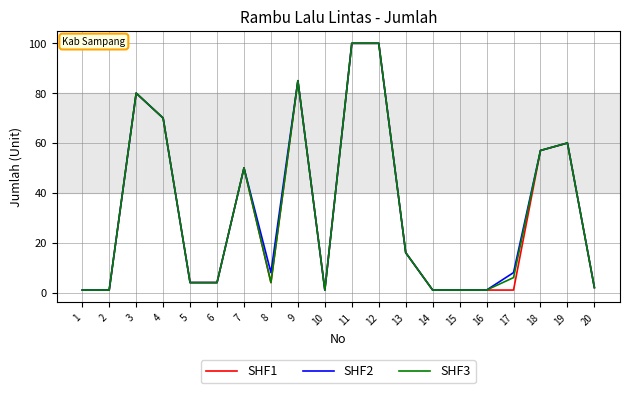

True or false: SHF2 has a value of 12 at 17.

False